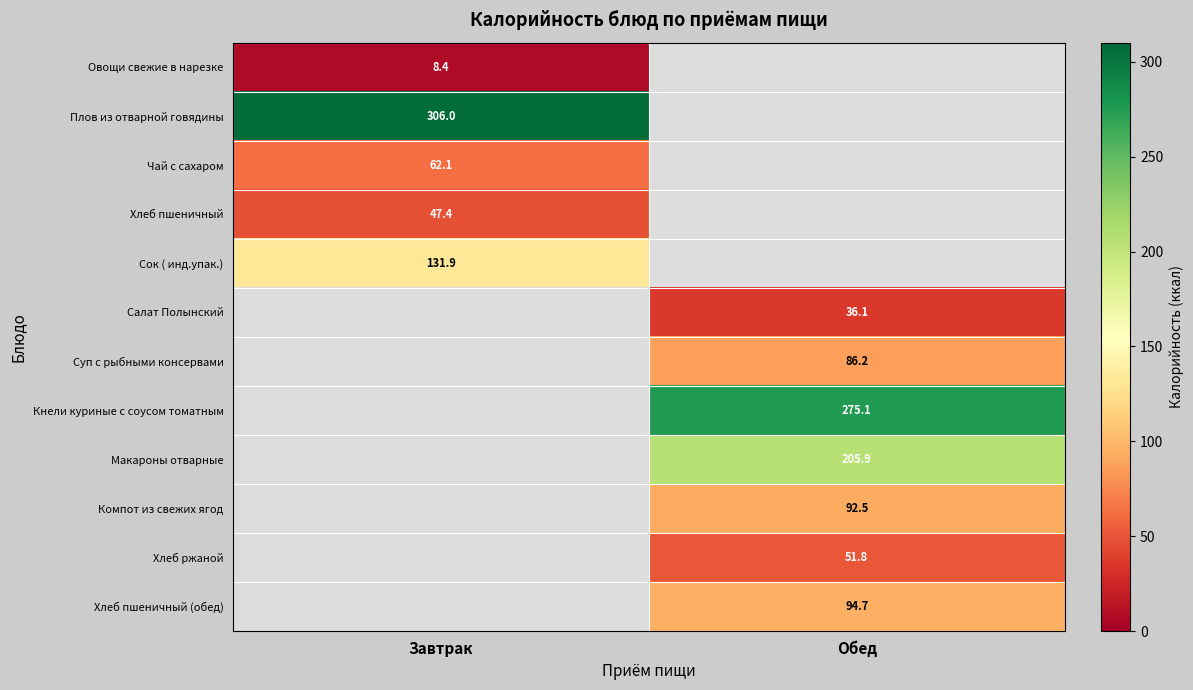

True or false: Салат Полынский has a value of 36.1 at Обед.

True